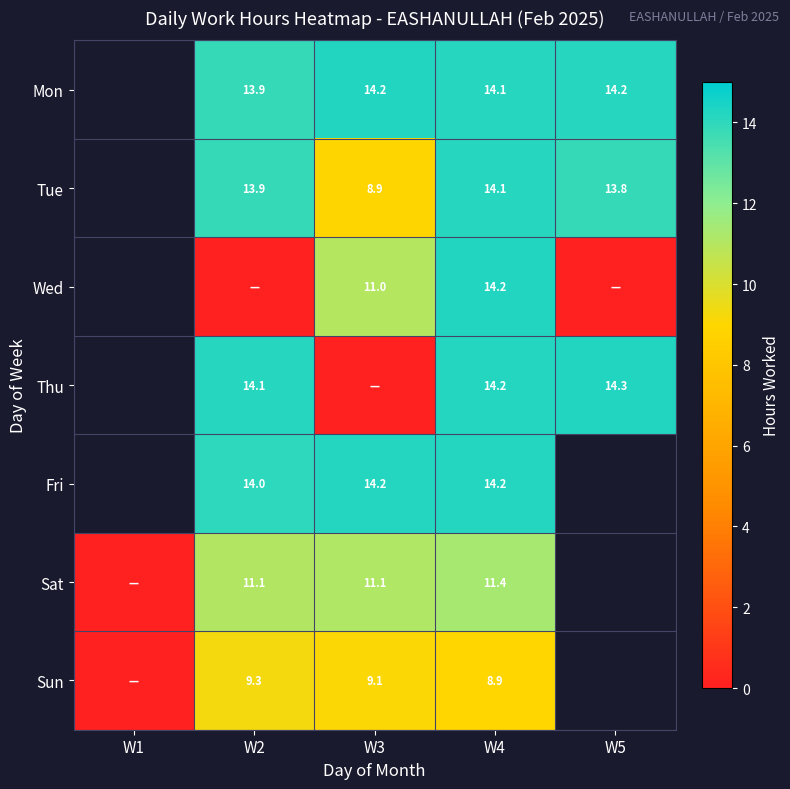

Which series has the largest range (max minus min)?

Sat